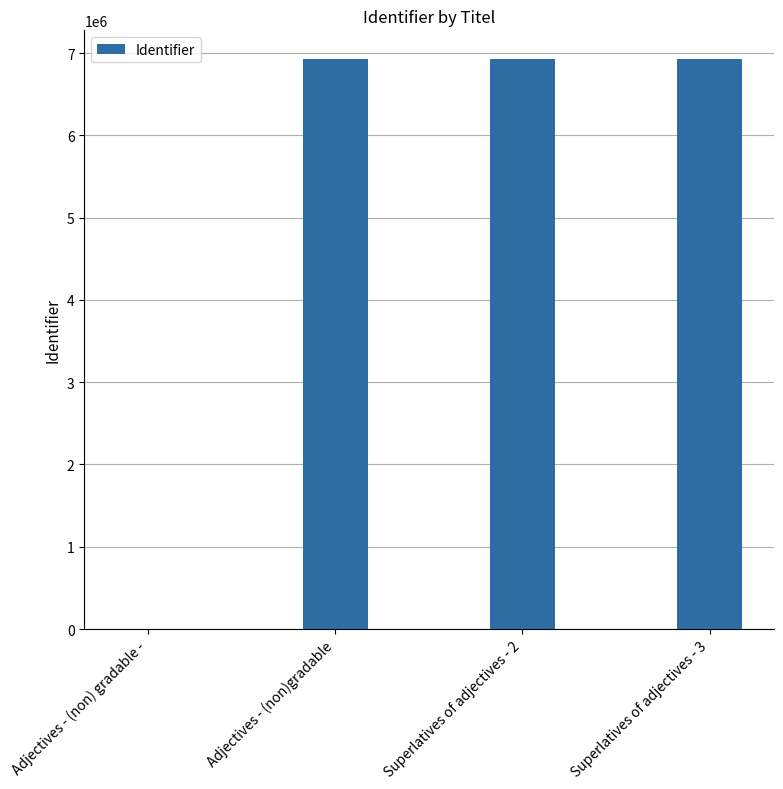

The value at Adjectives - (non) gradable - is 0. True or false?

True